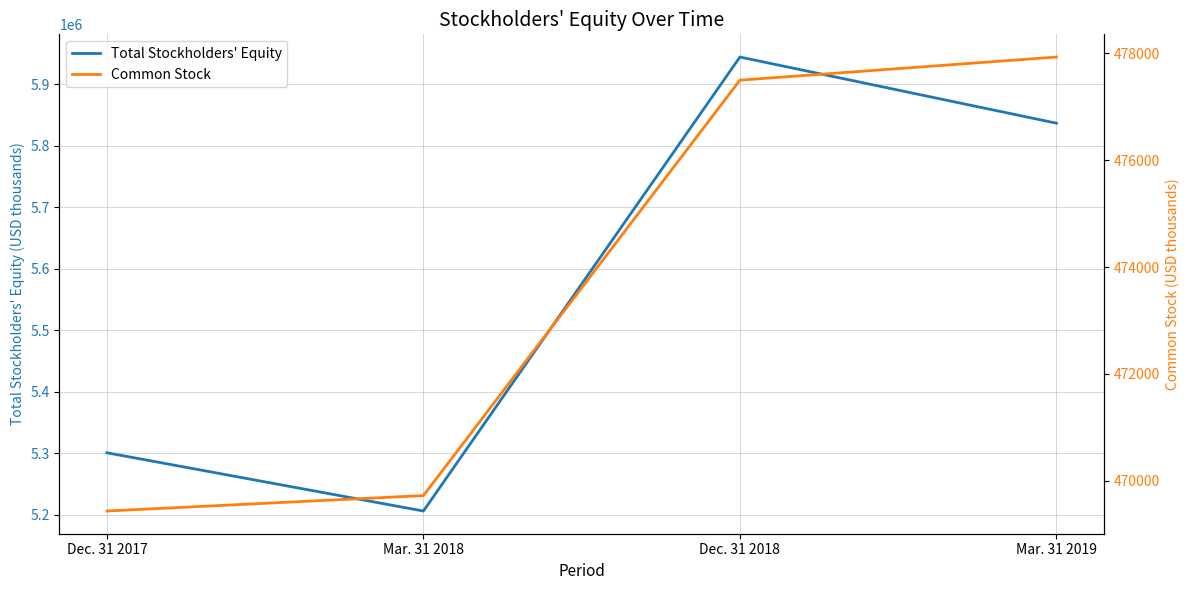

What is the value of the Total Stockholders' Equity point at the 4th from the left?

5836882